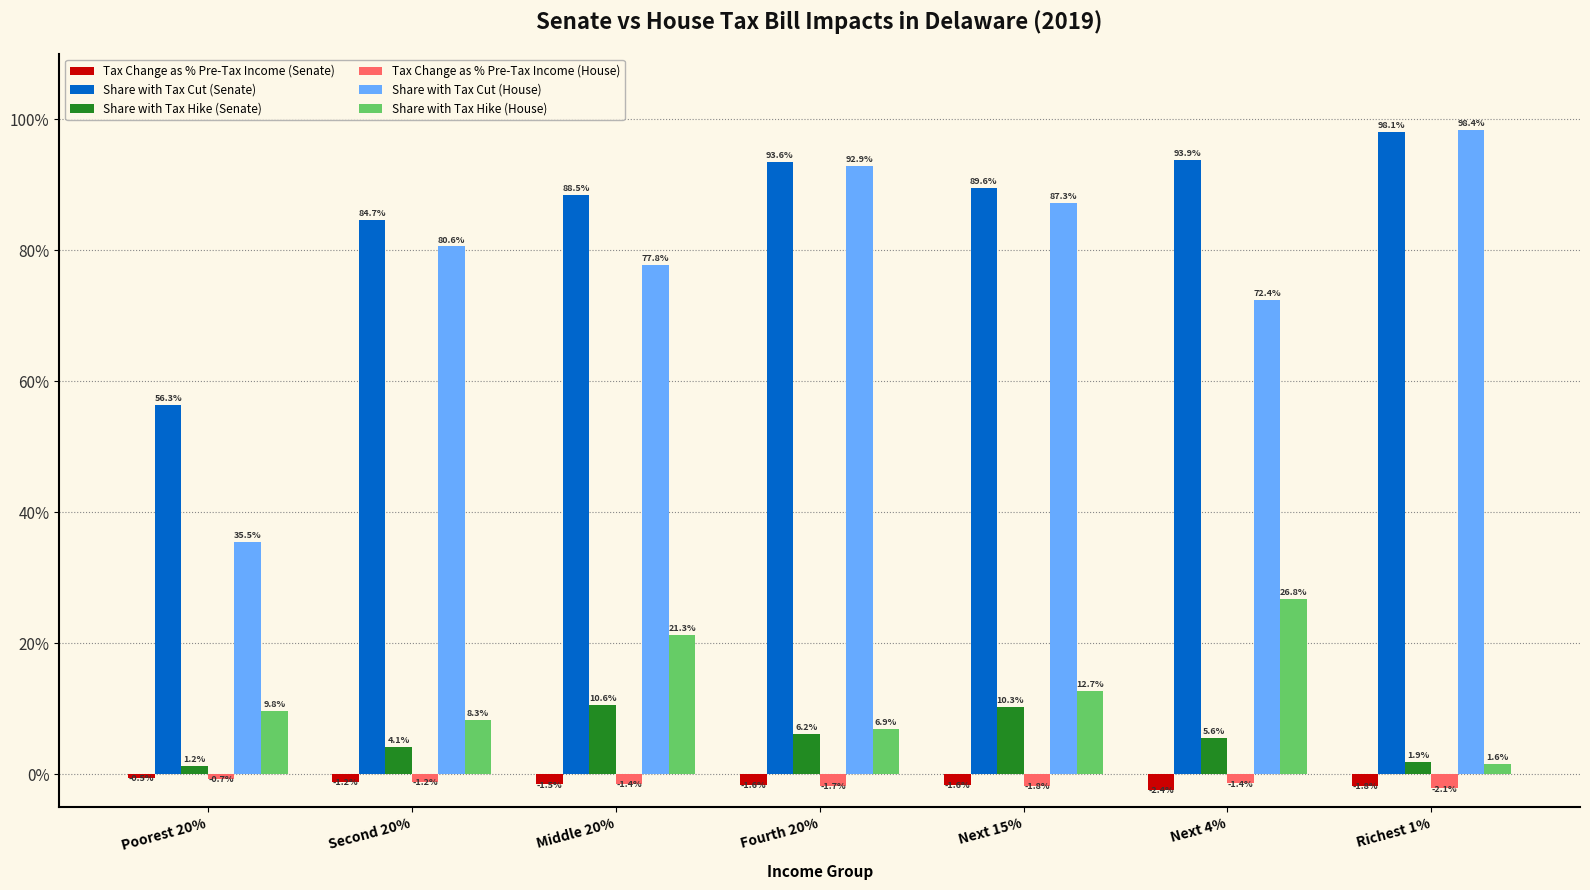

What are all the series names shown in the legend?

Tax Change as % Pre-Tax Income (Senate), Share with Tax Cut (Senate), Share with Tax Hike (Senate), Tax Change as % Pre-Tax Income (House), Share with Tax Cut (House), Share with Tax Hike (House)